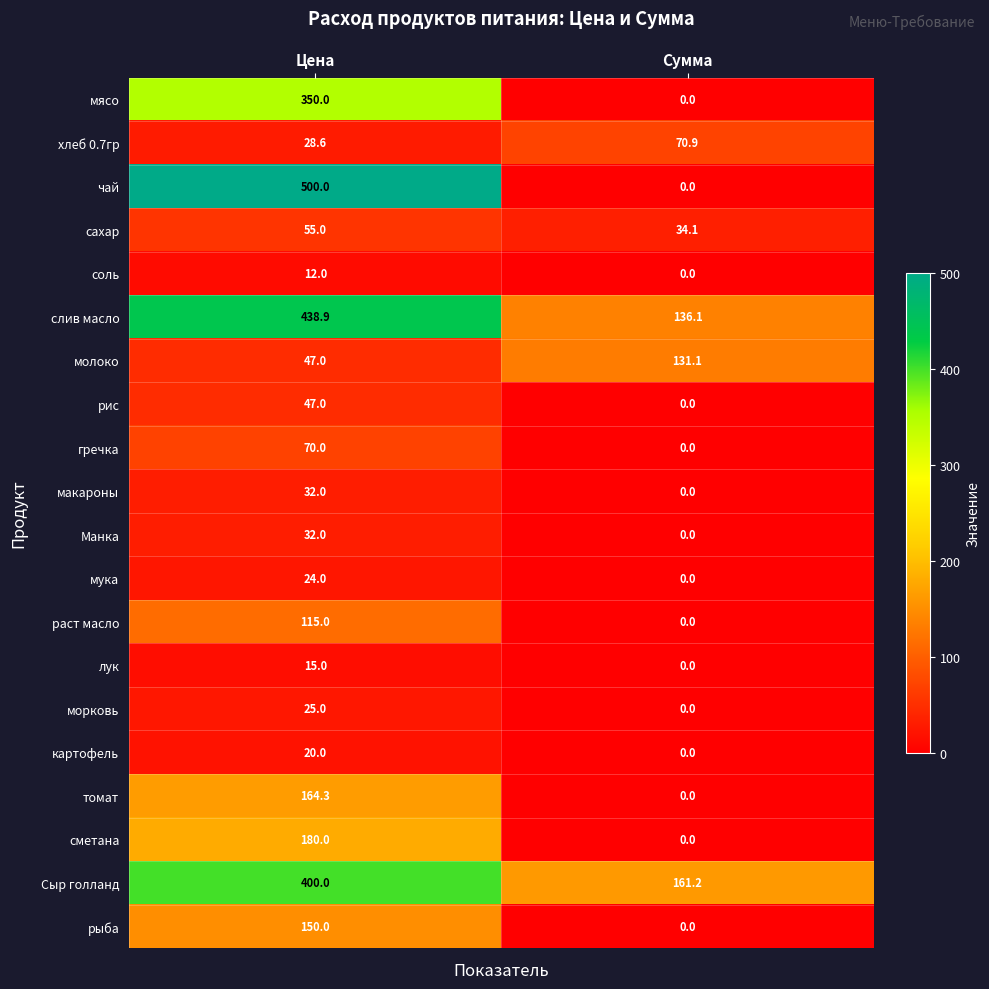

The value of молоко at Сумма is 131.1. True or false?

True